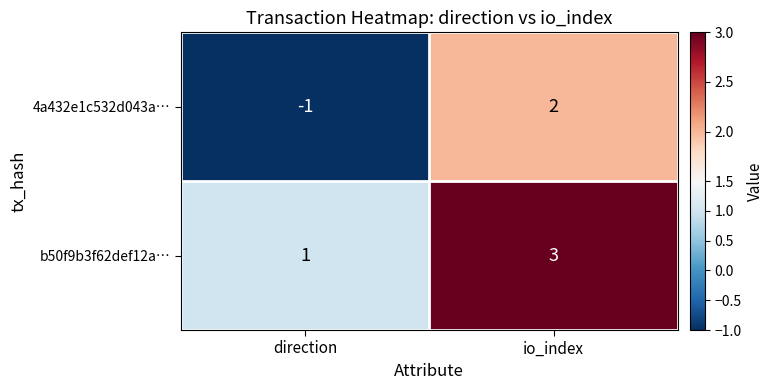

What is the sum of all b50f9b3f62def12a… values?

4